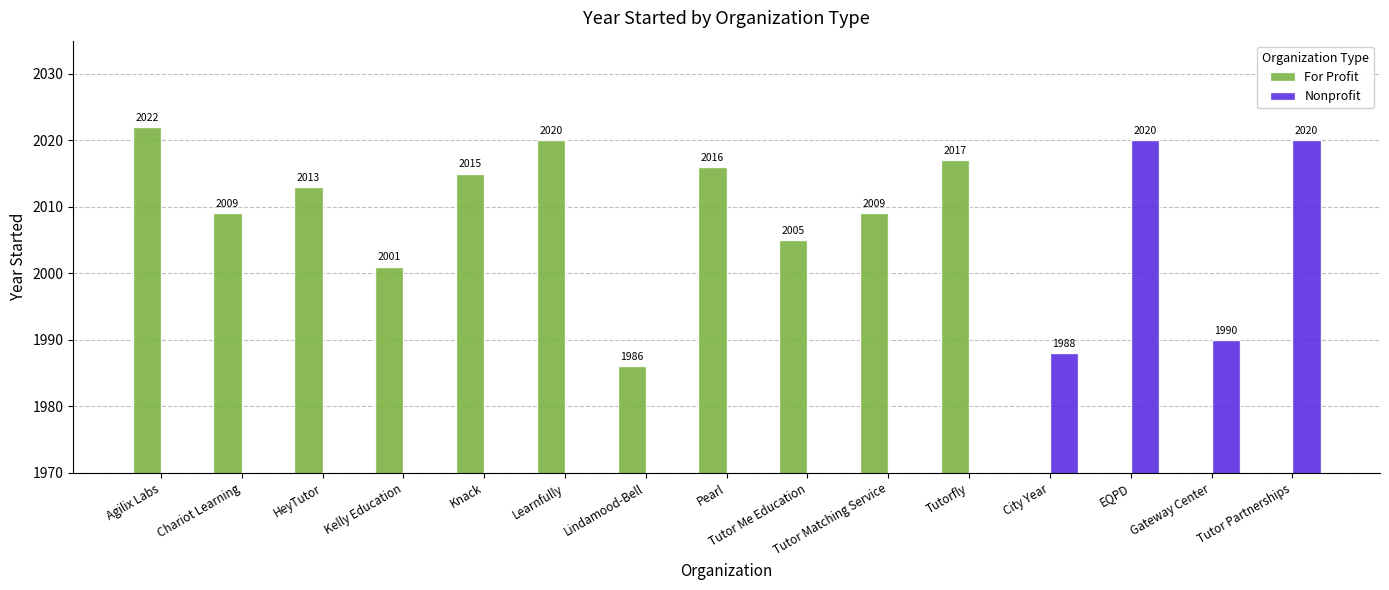

What position from the right is City Year?

4